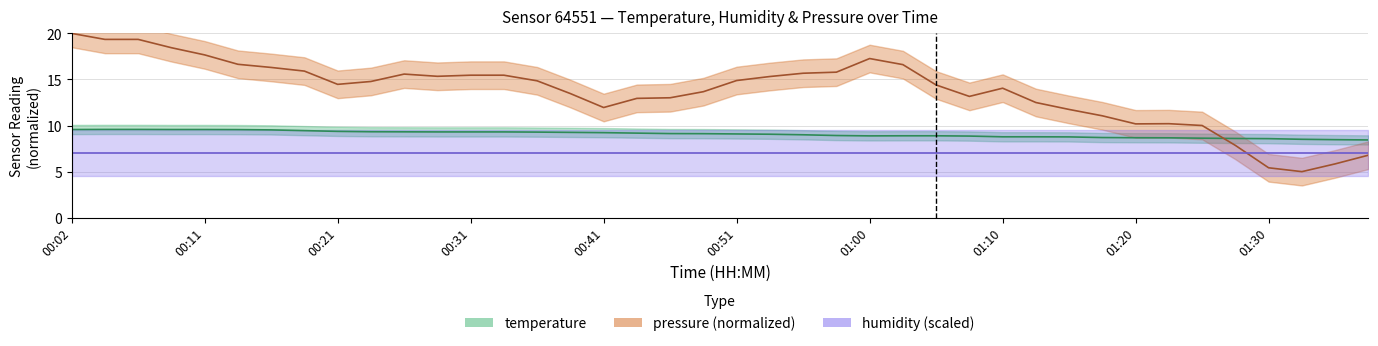

What is the minimum value shown in the chart?

5.0